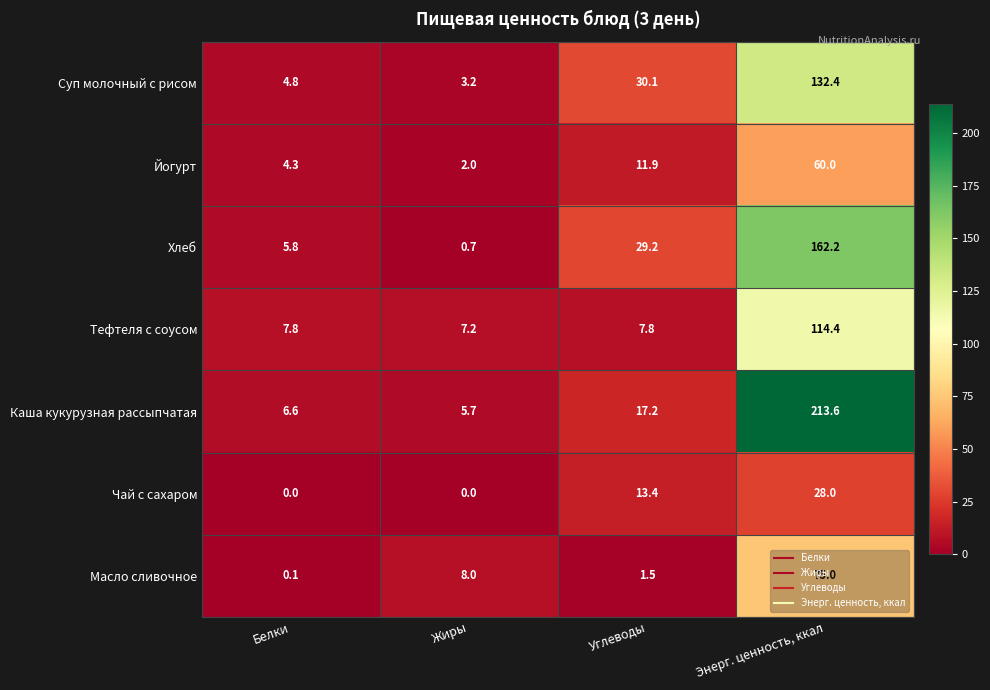

At which category is the sum across all series the highest?

Энерг. ценность, ккал